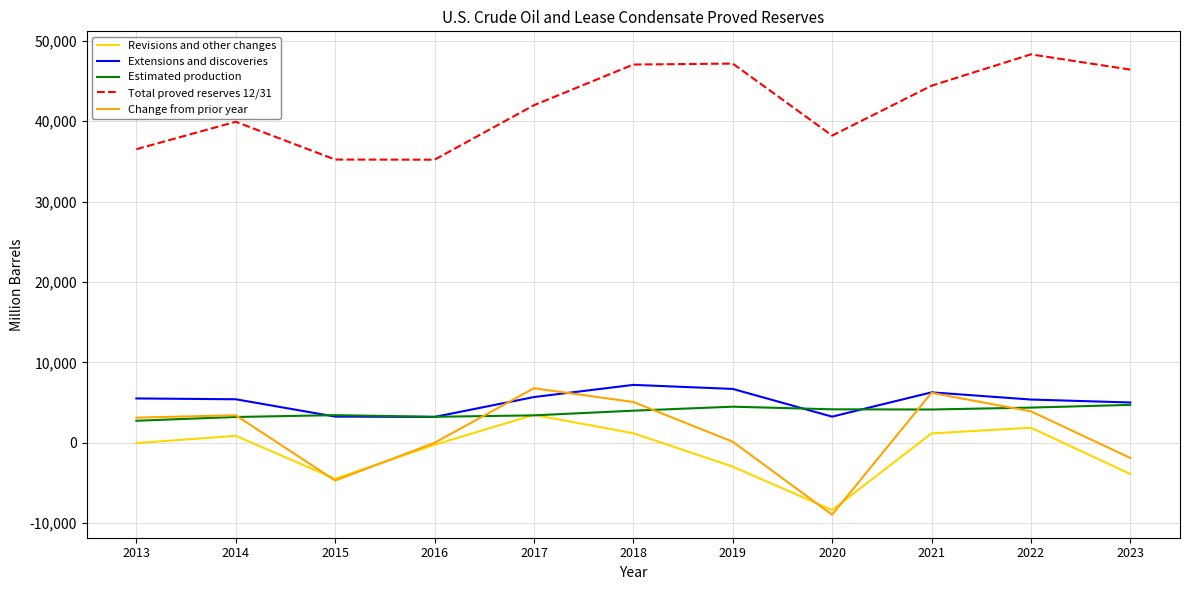

True or false: Estimated production and Total proved reserves 12/31 cross at least once.

False